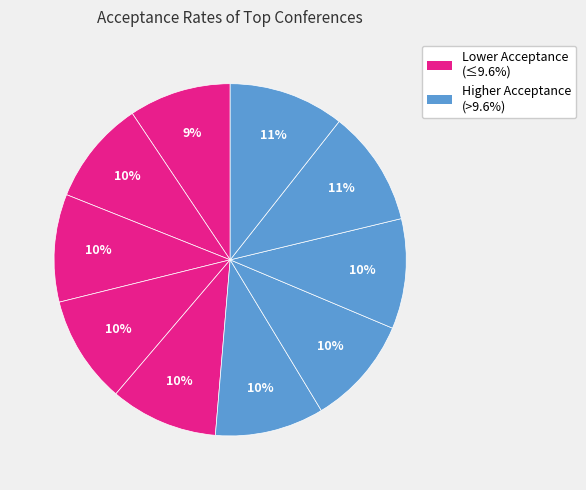

How many slices are in this pie chart?

10